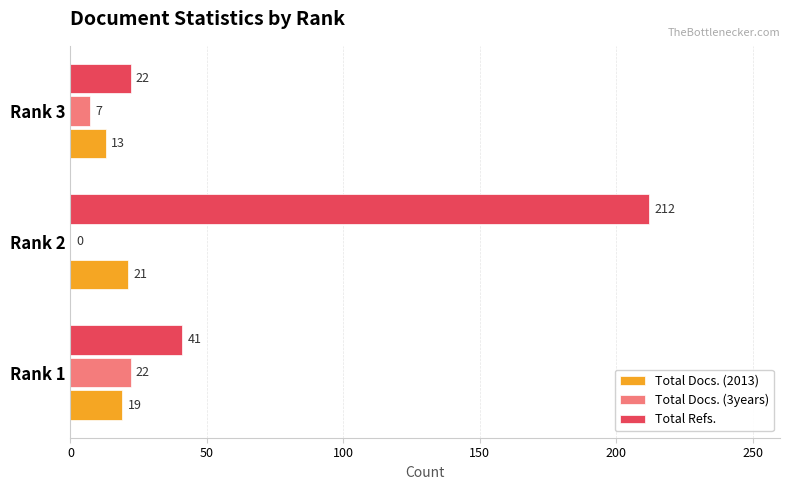

The value of Total Refs. at Rank 1 is 41. True or false?

True